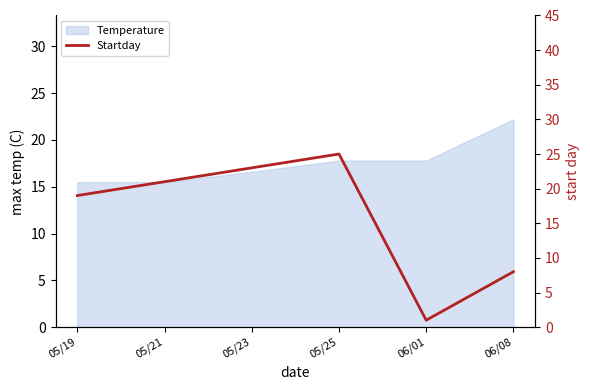

Reading left to right, transcribe all the data shown in this chart.

19	21	23	25	1	8